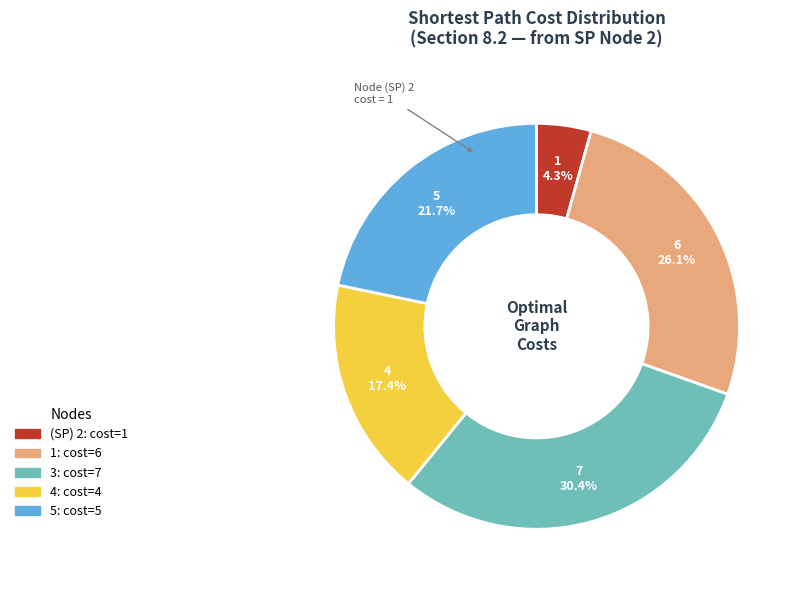

Which has a higher value, 3 or 4?

3